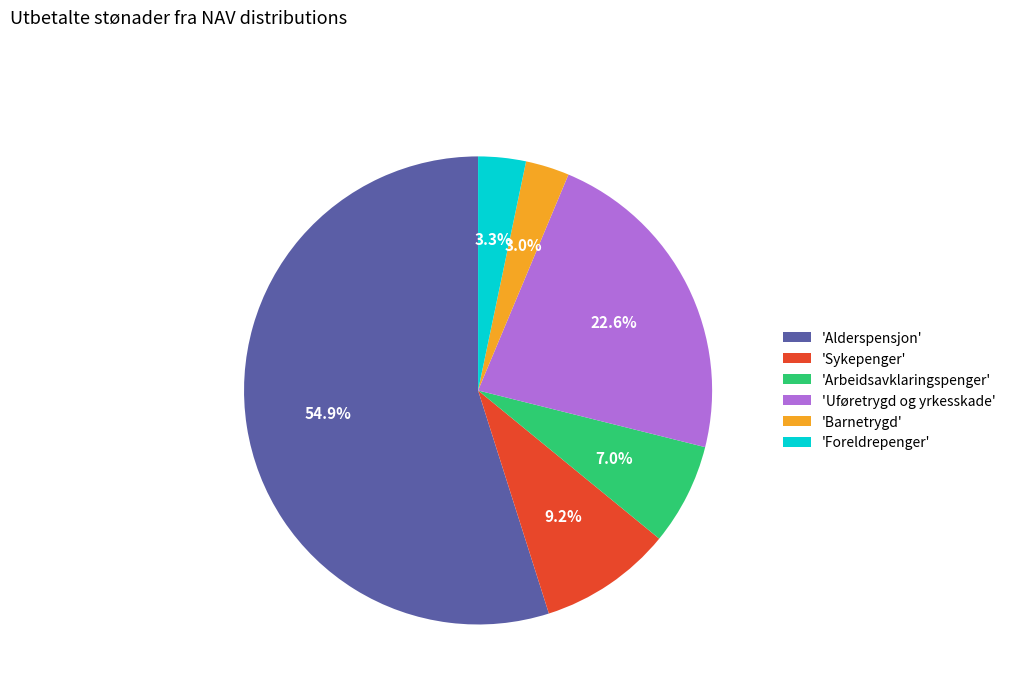

What percentage is NOT represented by 'Alderspensjon'?

45.1%